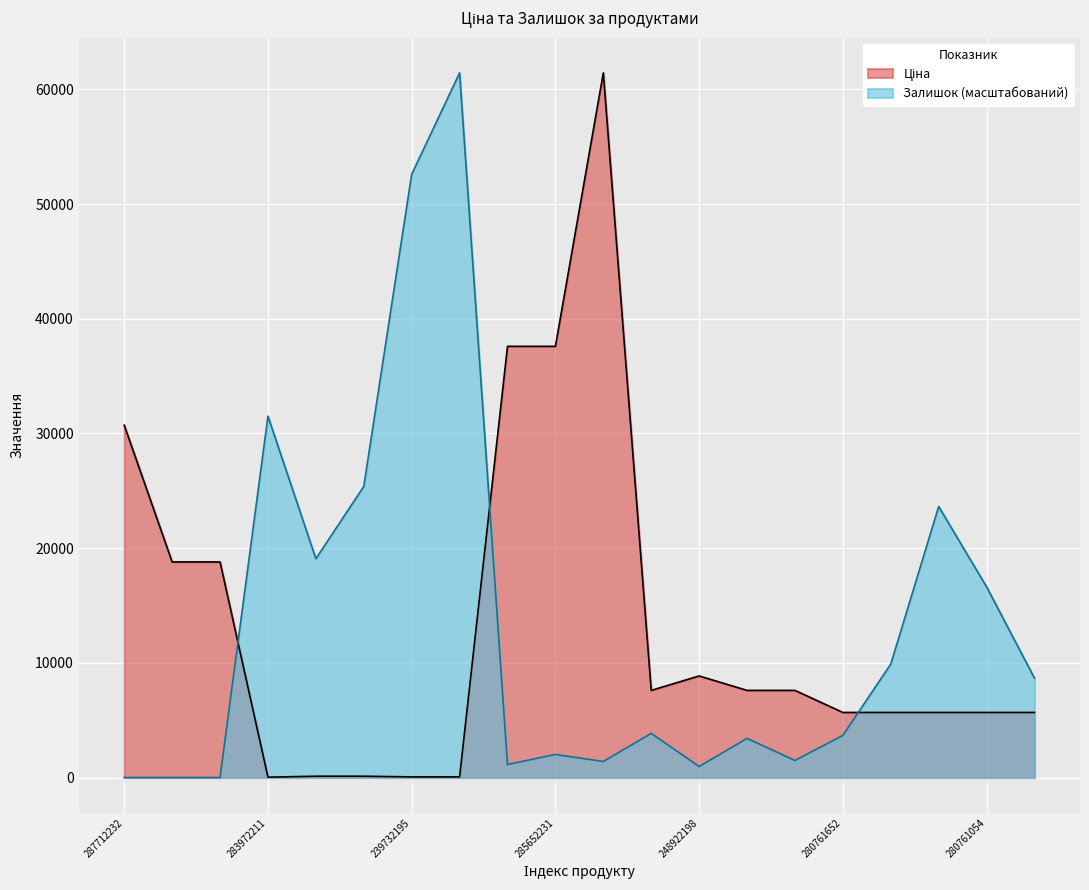

In Ціна, how many points are higher than both neighbors (excluding endpoints)?

2